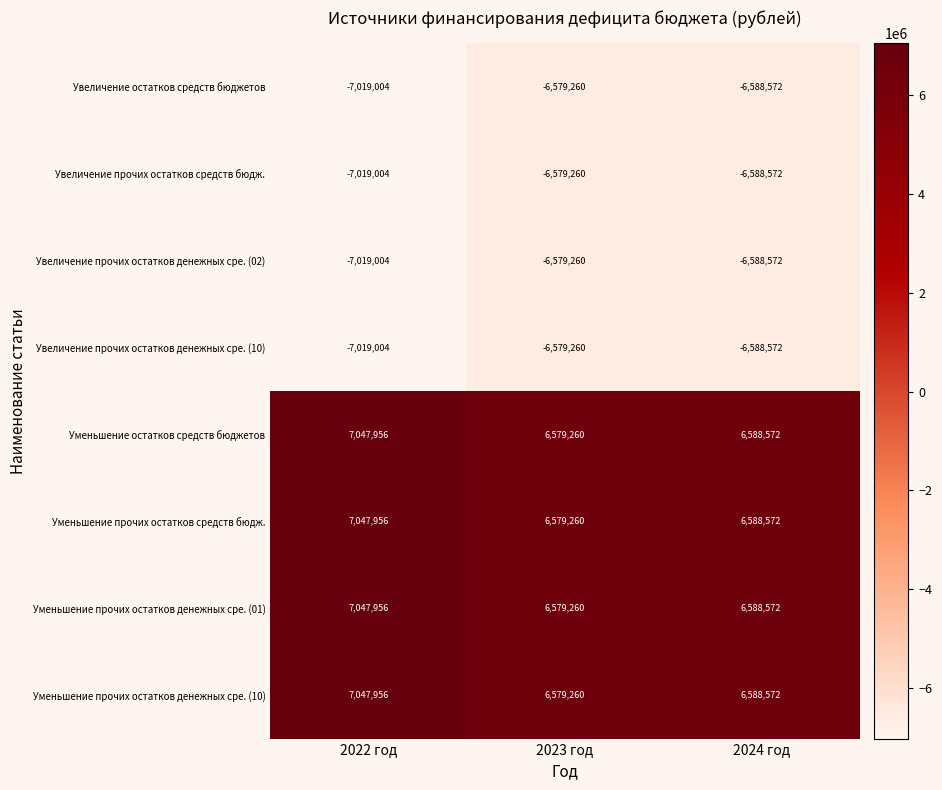

Reading left to right, list all the values displayed in this chart.

Увеличение остатков средств бюджетов: -7019004	-6579260	-6588572
Увеличение прочих остатков средств бюдж.: -7019004	-6579260	-6588572
Увеличение прочих остатков денежных сре. (02): -7019004	-6579260	-6588572
Увеличение прочих остатков денежных сре. (10): -7019004	-6579260	-6588572
Уменьшение остатков средств бюджетов: 7047956	6579260	6588572
Уменьшение прочих остатков средств бюдж.: 7047956	6579260	6588572
Уменьшение прочих остатков денежных сре. (01): 7047956	6579260	6588572
Уменьшение прочих остатков денежных сре. (10): 7047956	6579260	6588572